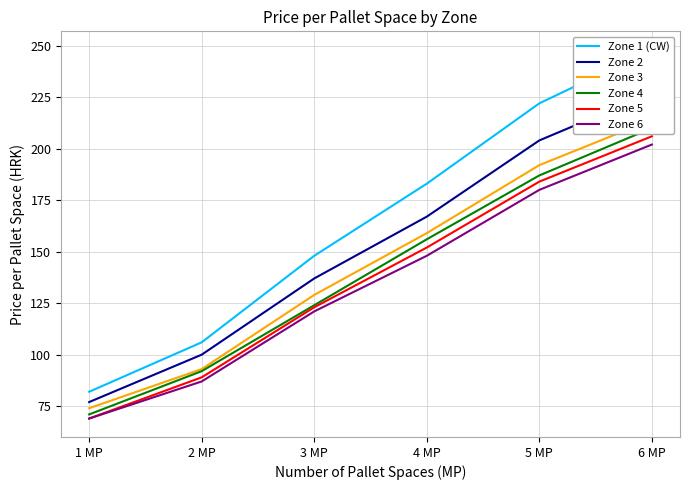

What is the spread (max minus min) of values at 6 MP?

46